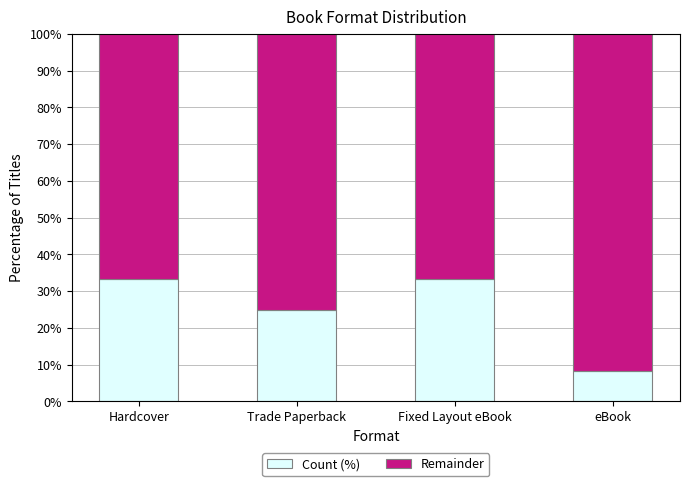

What is the difference between the maximum and second lowest values in the Count (%) series?

8.3